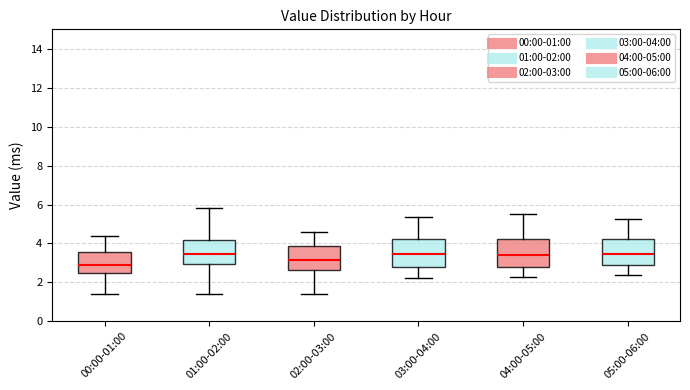

Where does the upper whisker of the box for 01:00-02:00 end on the y-axis? The values are not printed on the chart, so give them approximately, as read against the axis.

5.8